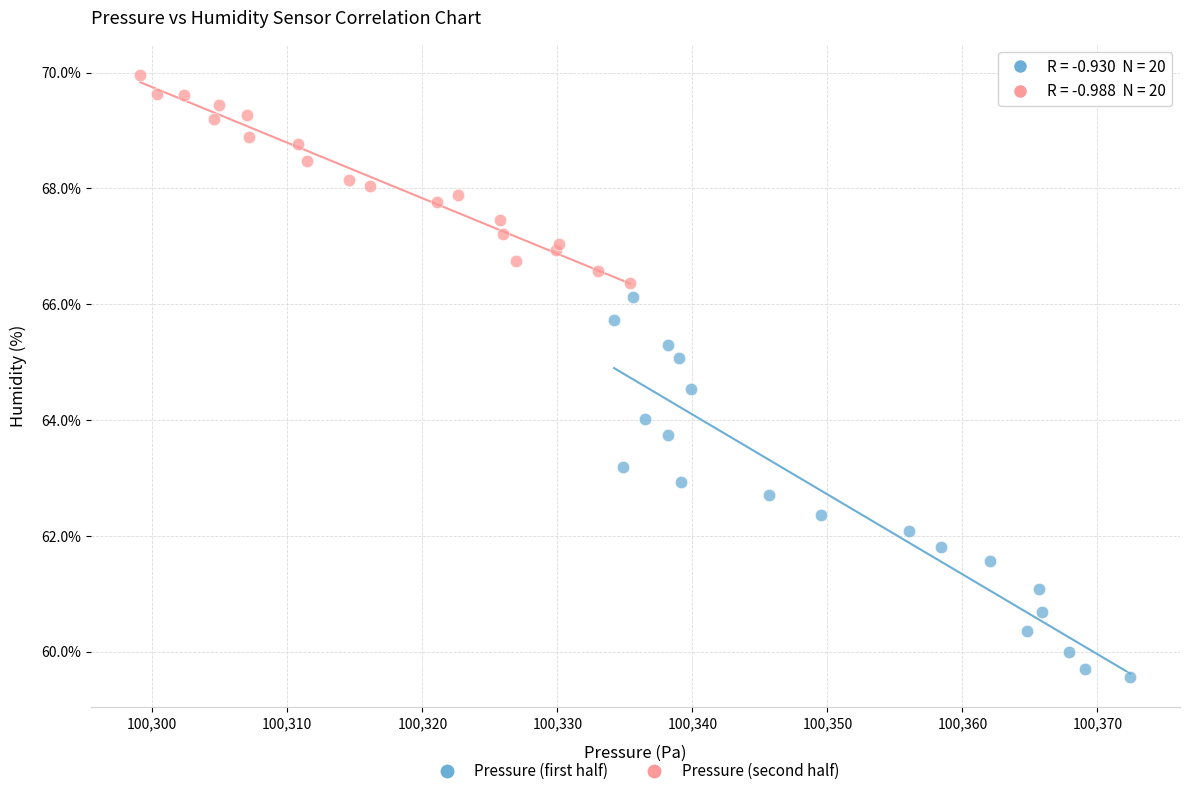

Which series has the widest spread of Y values?

Pressure (first half)